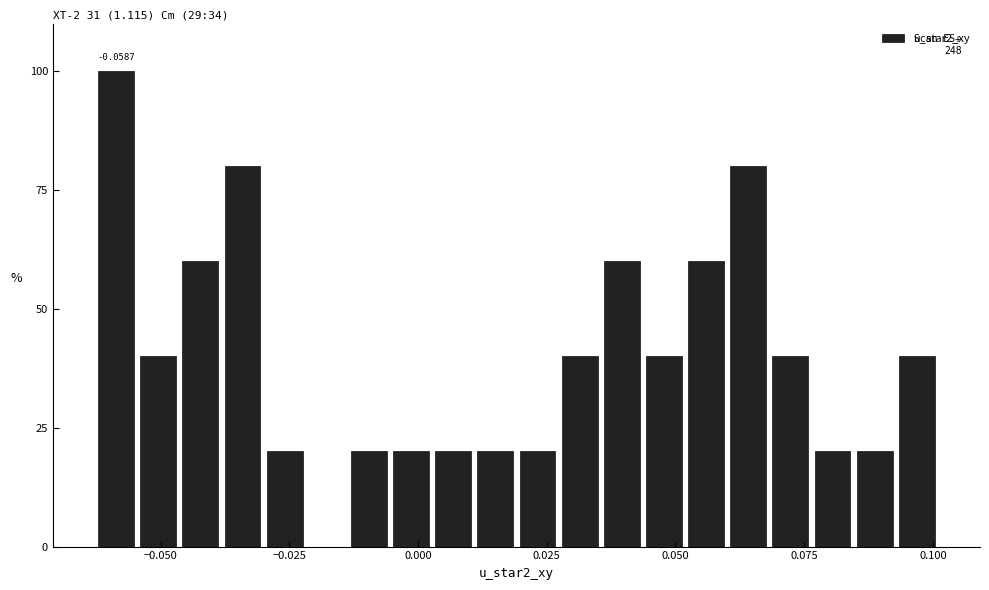

Read against the x-axis, roughly where is the centre of the tallest bar?

-0.060